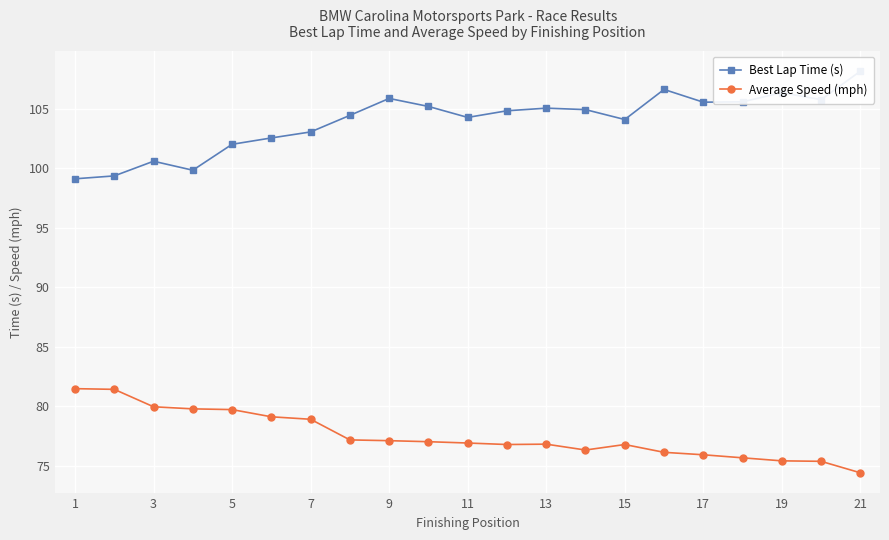

At which label does Average Speed (mph) reach its minimum?

21